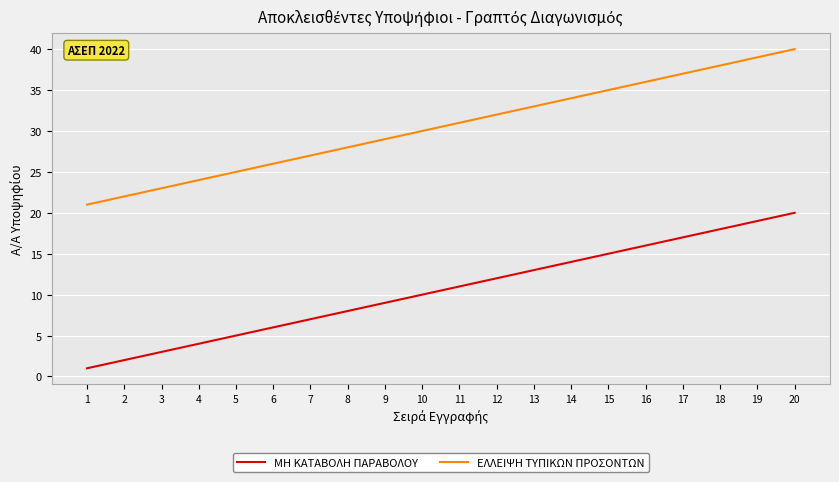

What is the smallest value displayed?

1